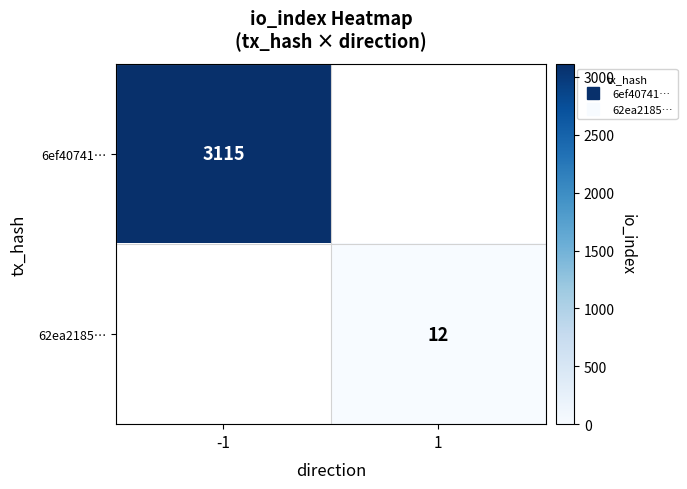

What is the greatest value displayed?

3115.0